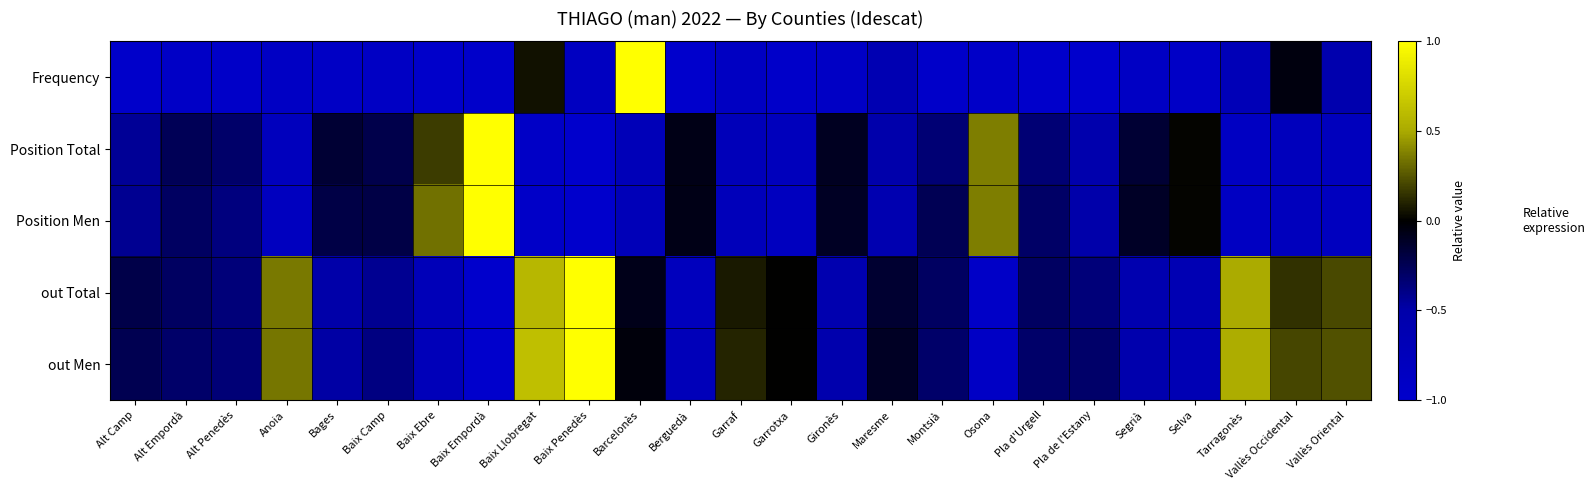

Reading left to right, extract all data points from this chart.

Frequency: Alt Camp=-1.0	Alt Empordà=-0.9	Alt Penedès=-0.9	Anoia=-0.9	Bages=-0.9	Baix Camp=-0.9	Baix Ebre=-1.0	Baix Empordà=-1.0	Baix Llobregat=0.1	Baix Penedès=-0.8	Barcelonès=1.0	Berguedà=-1.0	Garraf=-0.9	Garrotxa=-1.0	Gironès=-0.9	Maresme=-0.6	Montsià=-1.0	Osona=-1.0	Pla d'Urgell=-1.0	Pla de l'Estany=-1.0	Segrià=-0.9	Selva=-0.9	Tarragonès=-0.7	Vallès Occidental=-0.0	Vallès Oriental=-0.6
Position Total: Alt Camp=-0.4	Alt Empordà=-0.3	Alt Penedès=-0.3	Anoia=-0.8	Bages=-0.2	Baix Camp=-0.2	Baix Ebre=0.2	Baix Empordà=1.0	Baix Llobregat=-0.9	Baix Penedès=-1.0	Barcelonès=-0.7	Berguedà=-0.1	Garraf=-0.7	Garrotxa=-0.8	Gironès=-0.1	Maresme=-0.5	Montsià=-0.3	Osona=0.4	Pla d'Urgell=-0.3	Pla de l'Estany=-0.5	Segrià=-0.2	Selva=0.0	Tarragonès=-0.9	Vallès Occidental=-0.8	Vallès Oriental=-0.8
Position Men: Alt Camp=-0.4	Alt Empordà=-0.3	Alt Penedès=-0.4	Anoia=-0.8	Bages=-0.2	Baix Camp=-0.2	Baix Ebre=0.3	Baix Empordà=1.0	Baix Llobregat=-0.9	Baix Penedès=-1.0	Barcelonès=-0.7	Berguedà=-0.1	Garraf=-0.7	Garrotxa=-0.8	Gironès=-0.1	Maresme=-0.6	Montsià=-0.2	Osona=0.4	Pla d'Urgell=-0.3	Pla de l'Estany=-0.5	Segrià=-0.1	Selva=0.0	Tarragonès=-0.9	Vallès Occidental=-0.8	Vallès Oriental=-0.8
out Total: Alt Camp=-0.2	Alt Empordà=-0.3	Alt Penedès=-0.4	Anoia=0.4	Bages=-0.5	Baix Camp=-0.4	Baix Ebre=-0.7	Baix Empordà=-1.0	Baix Llobregat=0.6	Baix Penedès=1.0	Barcelonès=-0.1	Berguedà=-0.8	Garraf=0.1	Garrotxa=0.0	Gironès=-0.6	Maresme=-0.1	Montsià=-0.3	Osona=-0.9	Pla d'Urgell=-0.3	Pla de l'Estany=-0.4	Segrià=-0.6	Selva=-0.6	Tarragonès=0.5	Vallès Occidental=0.1	Vallès Oriental=0.2
out Men: Alt Camp=-0.2	Alt Empordà=-0.3	Alt Penedès=-0.3	Anoia=0.3	Bages=-0.5	Baix Camp=-0.4	Baix Ebre=-0.7	Baix Empordà=-1.0	Baix Llobregat=0.6	Baix Penedès=1.0	Barcelonès=-0.0	Berguedà=-0.7	Garraf=0.1	Garrotxa=0.0	Gironès=-0.6	Maresme=-0.1	Montsià=-0.3	Osona=-0.9	Pla d'Urgell=-0.3	Pla de l'Estany=-0.3	Segrià=-0.6	Selva=-0.7	Tarragonès=0.5	Vallès Occidental=0.2	Vallès Oriental=0.2